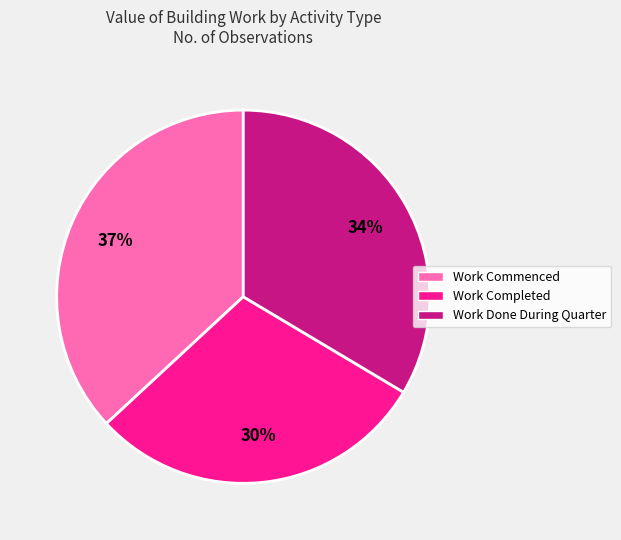

Is the sum of Work Done During Quarter and Work Commenced greater than half?

Yes